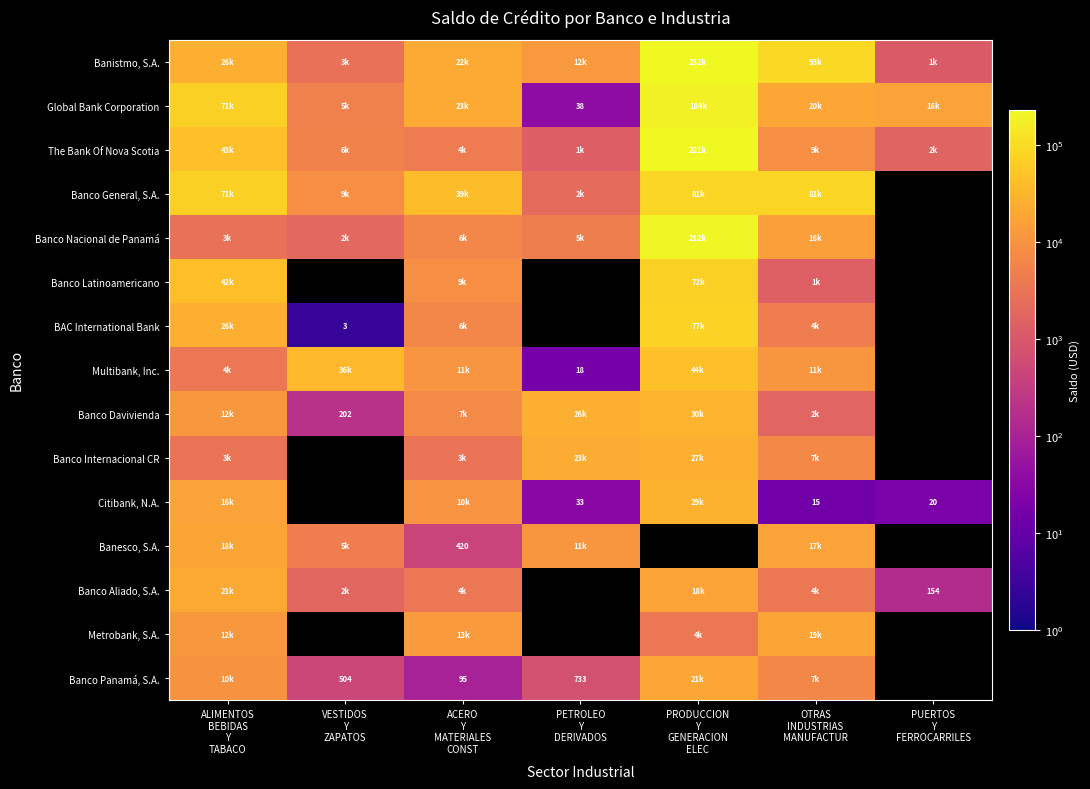

Is it true that Banco Aliado, S.A. equals 17832.1 at PRODUCCION Y GENERACION ELEC?

True